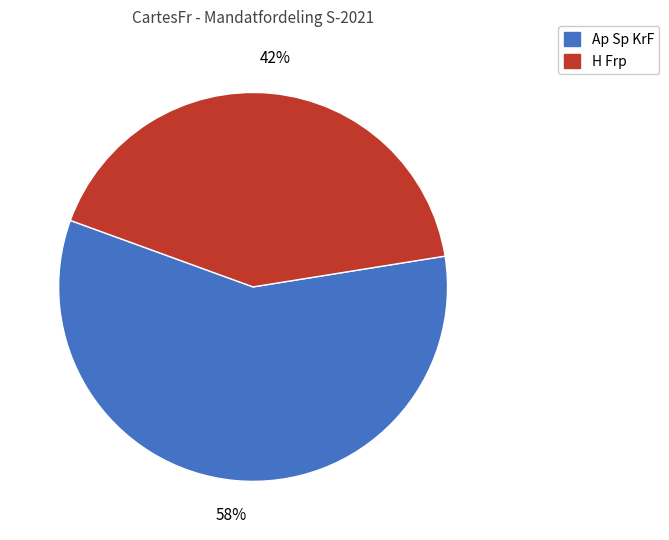

Between H Frp and Ap Sp KrF, which is larger?

Ap Sp KrF